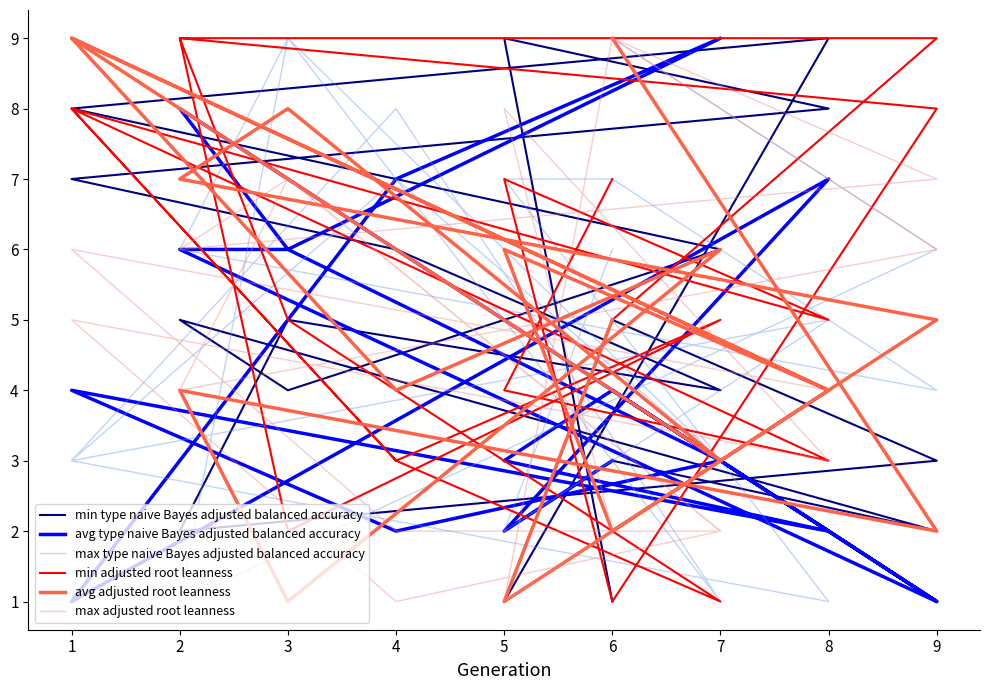

At which label is min type naive Bayes adjusted balanced accuracy closest to 5?

2